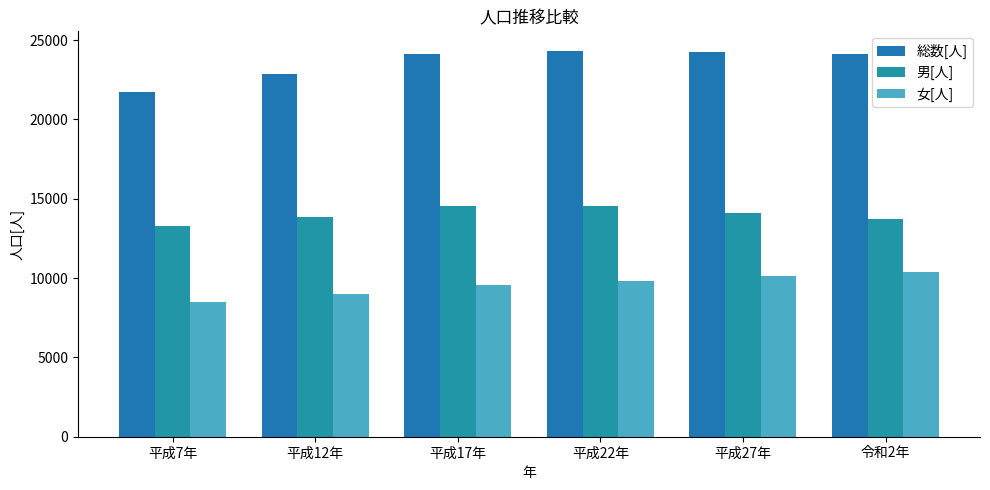

Between 平成12年 and 平成17年, which series saw the biggest shift?

総数[人]